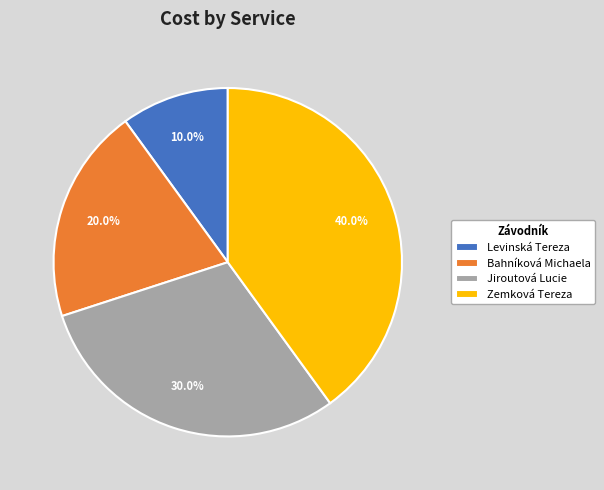

Which category has the biggest portion of the pie?

Zemková Tereza